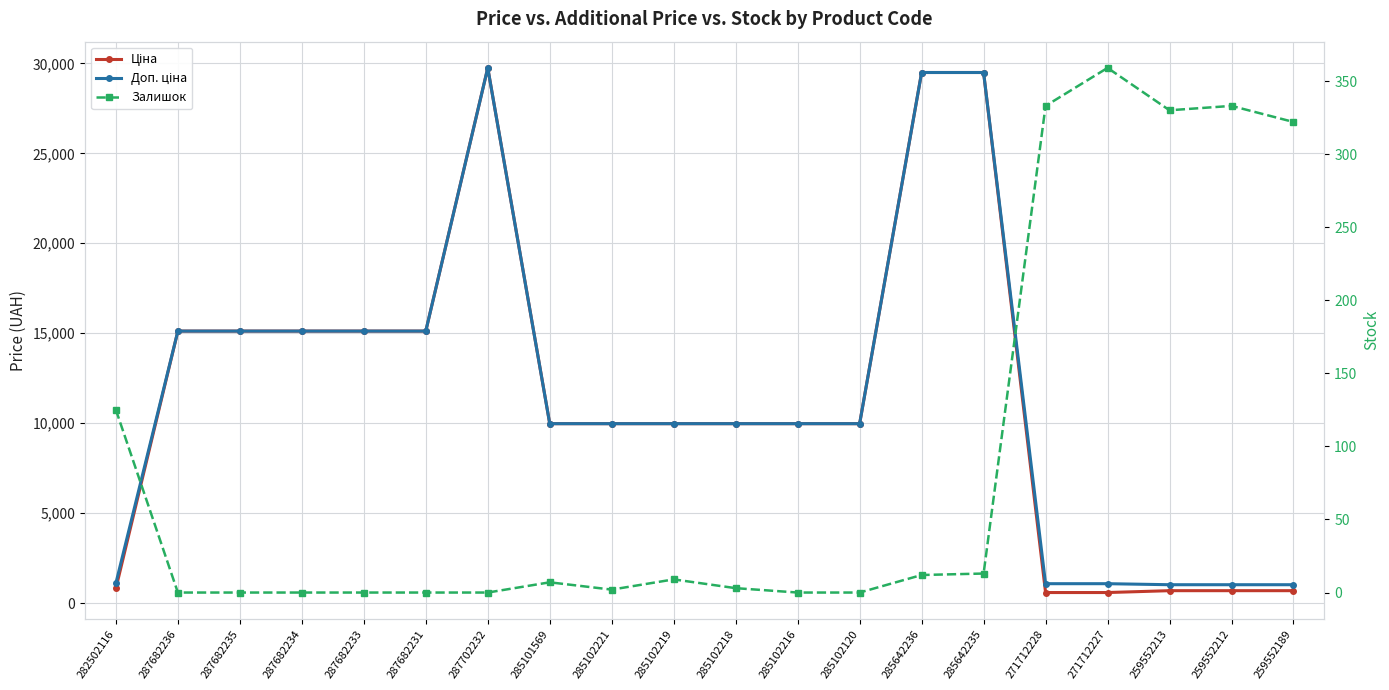

What is the label of the 4th point from the right?

271712227